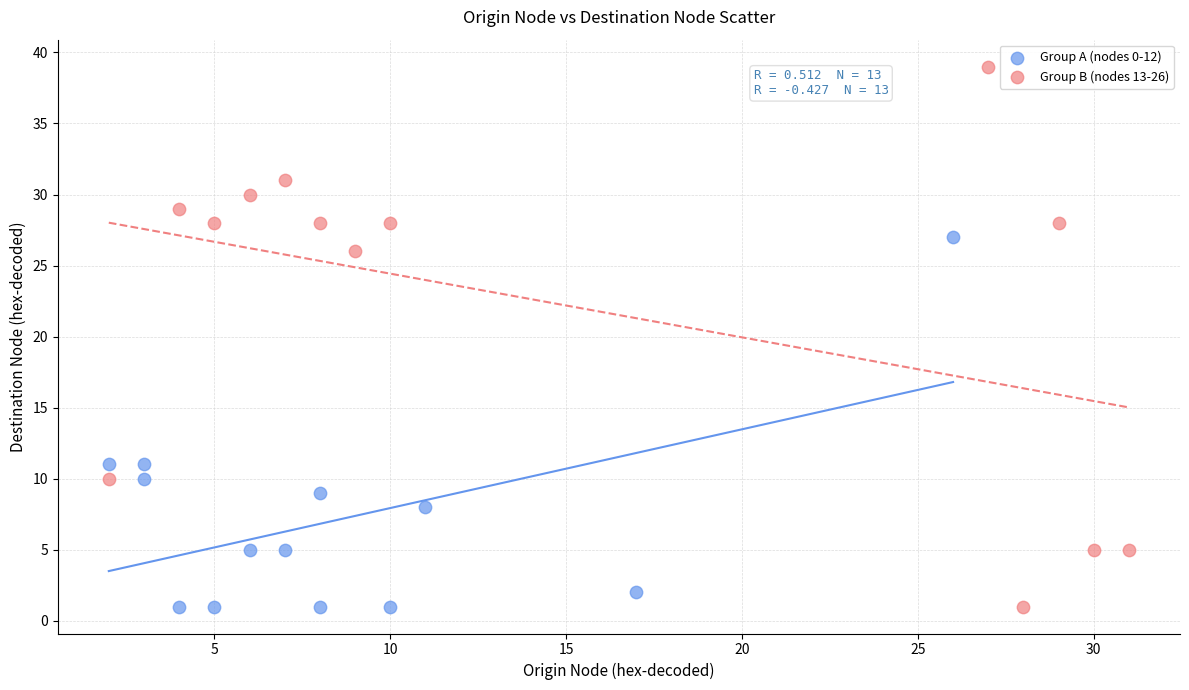

Which series has the largest Y range (max minus min)?

Group B (nodes 13-26)